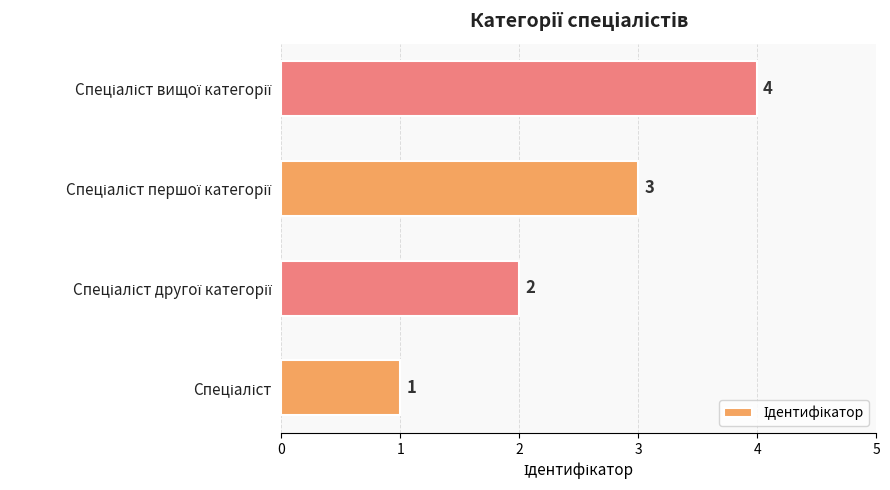

What is the sum of all values?

10